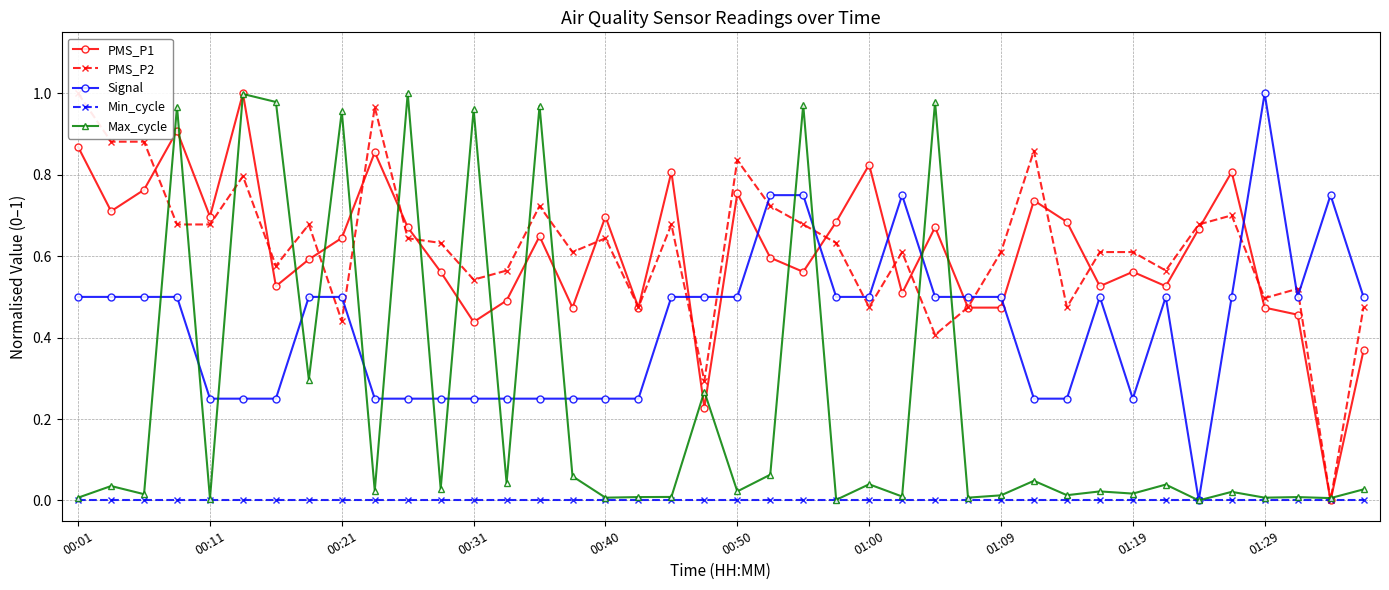

True or false: PMS_P2 has more than 1 points higher than both neighbors.

True